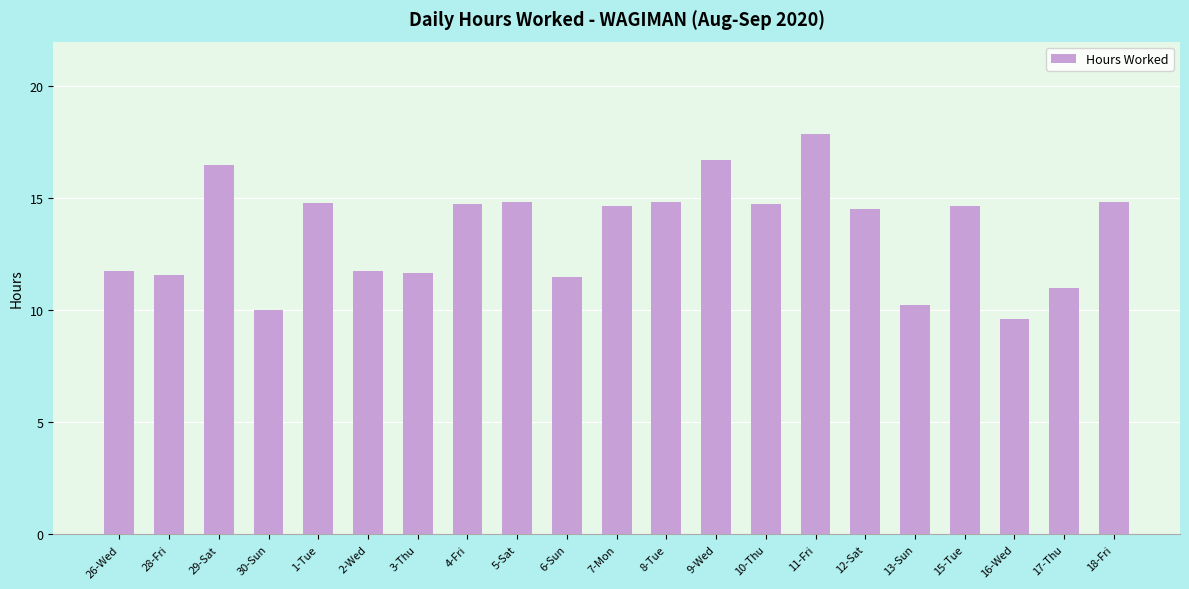

What is the ratio of the value at 1-Tue to the value at 28-Fri?

1.3